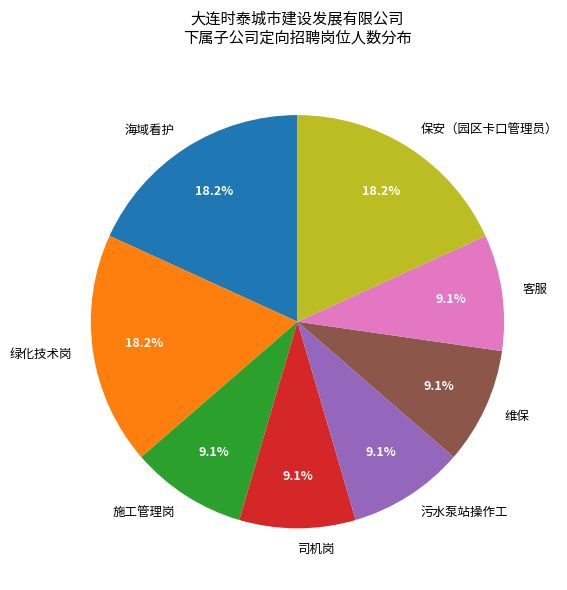

Approximately how many times larger is the value at 海域看护 compared to 绿化技术岗?

1.0